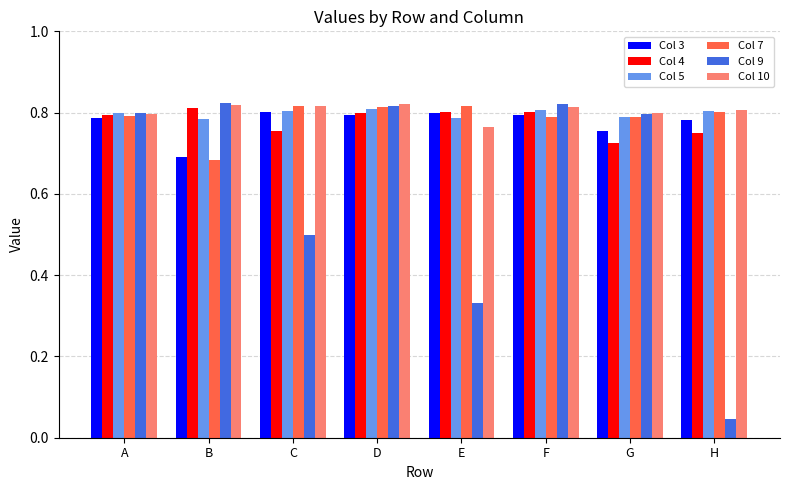

Is the value of Col 3 at A greater than the value of Col 9 at F?

No